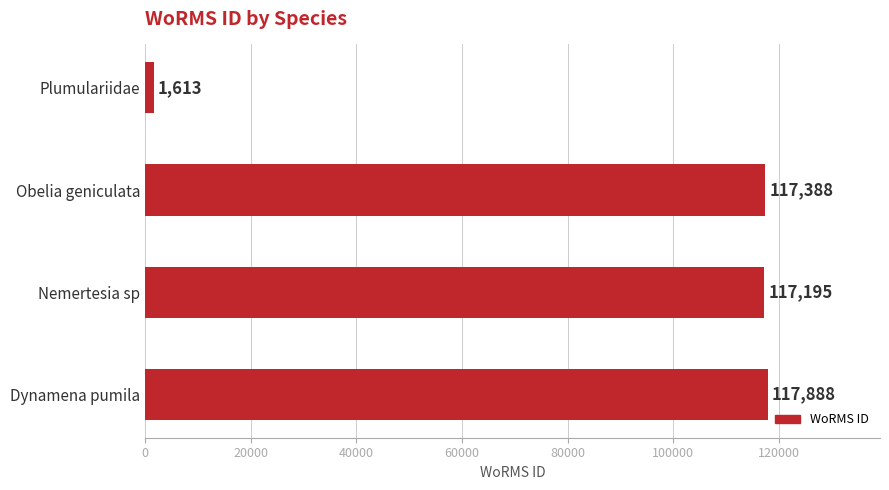

List the labels in order of value, smallest first.

Plumulariidae, Nemertesia sp, Obelia geniculata, Dynamena pumila